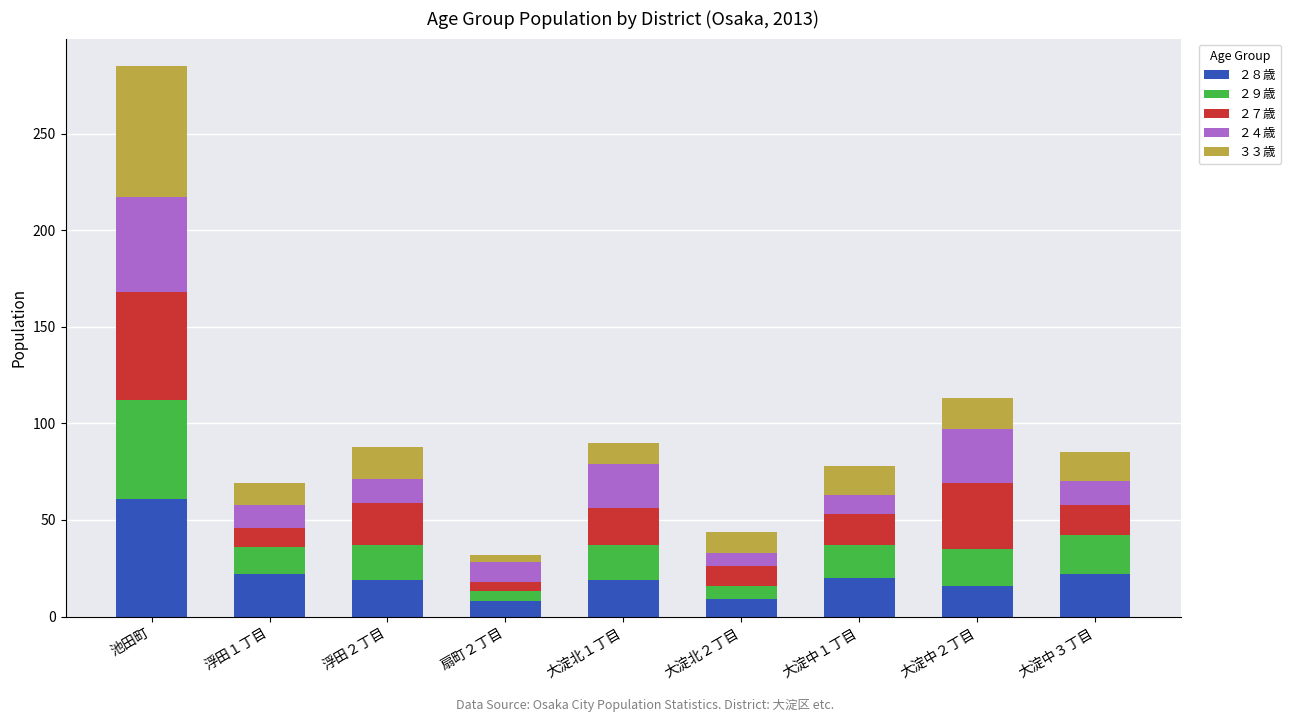

What is the total value across all series at 浮田１丁目?

69